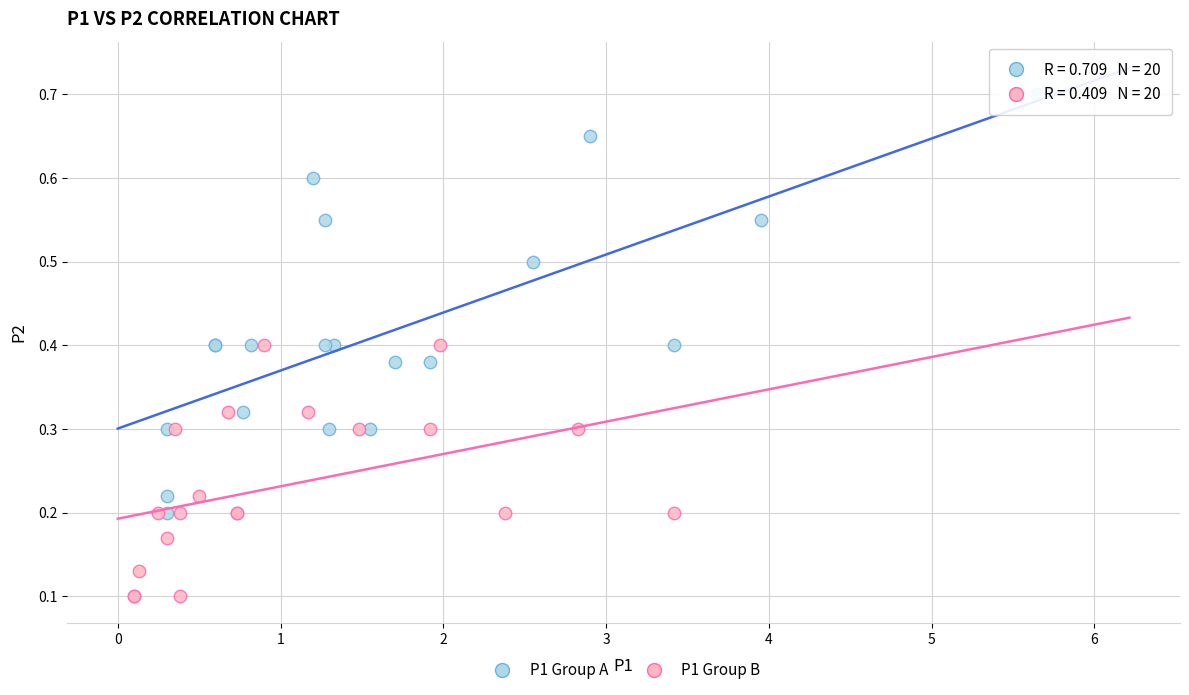

Which series contains the lowest Y value?

P1 Group B